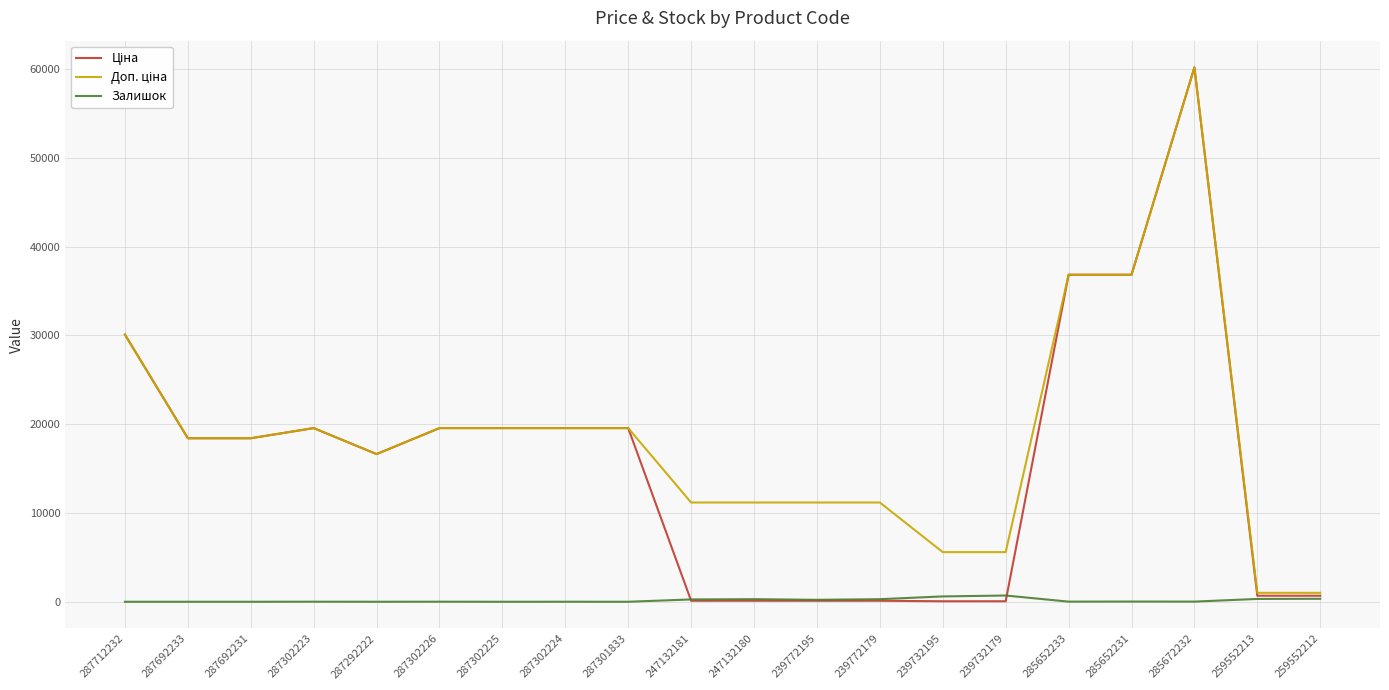

At which category is the sum across all series the highest?

285672232